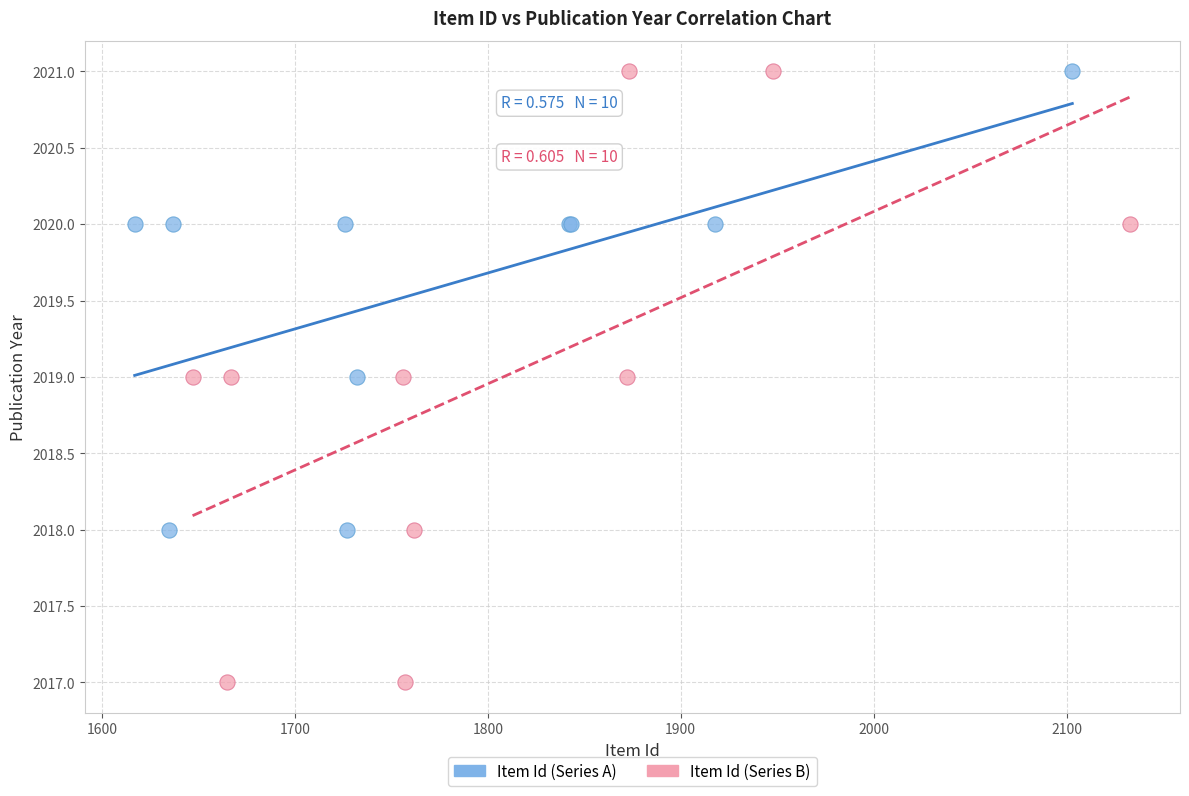

Which series reaches the minimum Y coordinate?

Item Id (Series B)